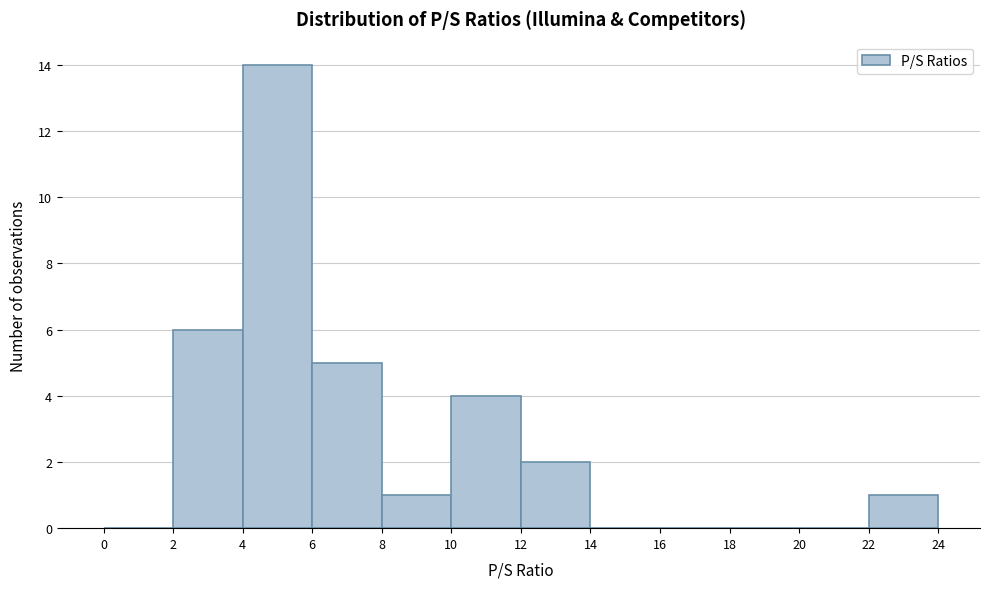

What is the height of the bar covering 22 to 24 on the x-axis? The values are not printed on the chart, so give them approximately, as read against the axis.

1